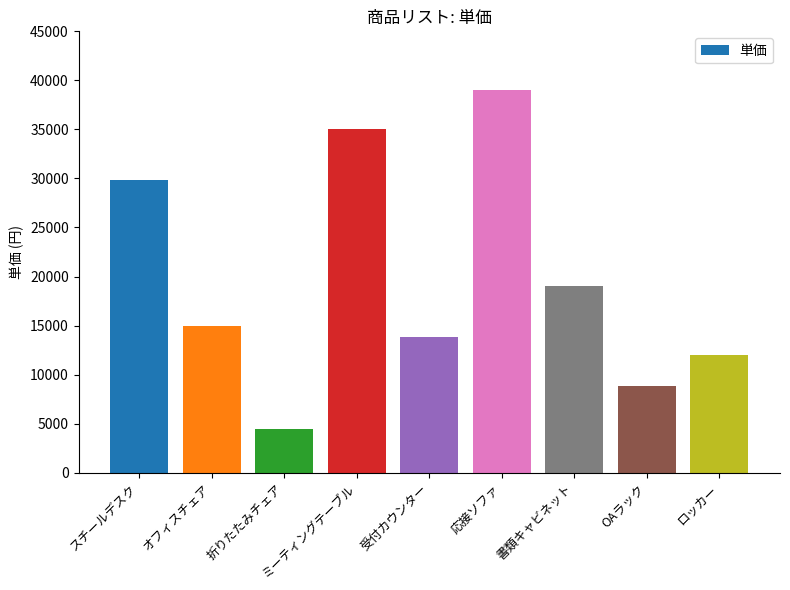

Reading left to right, extract all data points from this chart.

スチールデスク=29800	オフィスチェア=15000	折りたたみチェア=4500	ミーティングテーブル=35000	受付カウンター=13800	応接ソファ=39000	書類キャビネット=19000	OAラック=8800	ロッカー=12000